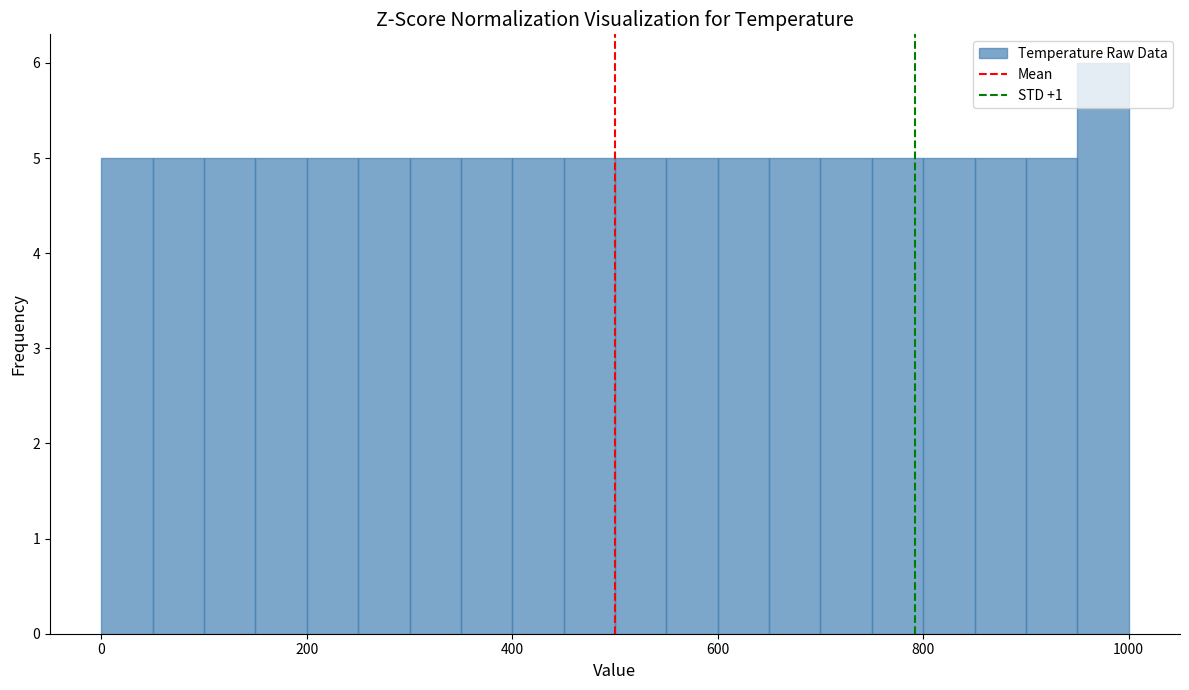

Read against the x-axis, roughly where is the centre of the tallest bar?

980